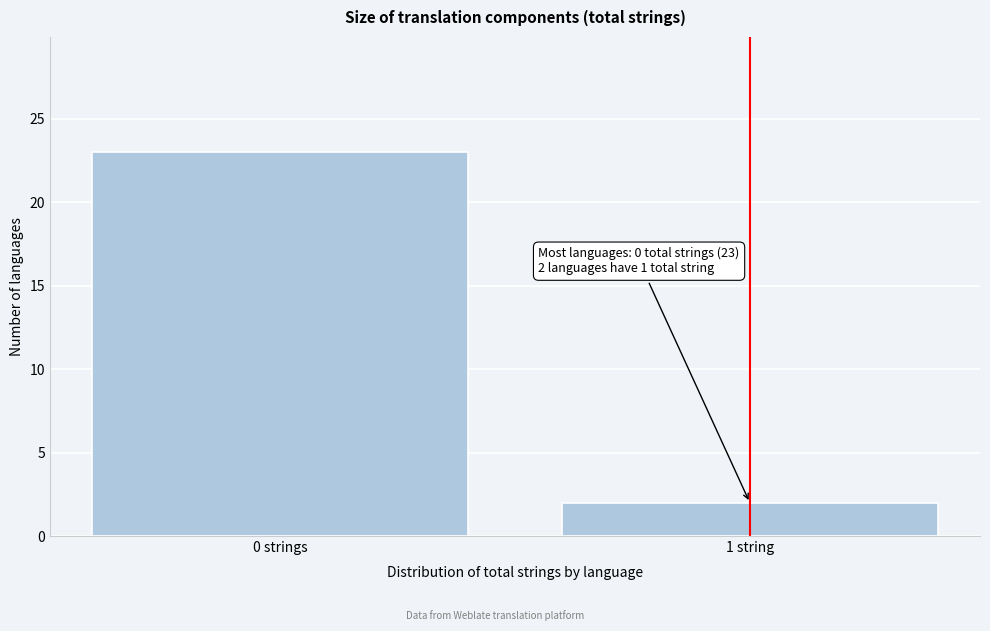

Reading left to right, list all the values displayed in this chart.

23	2